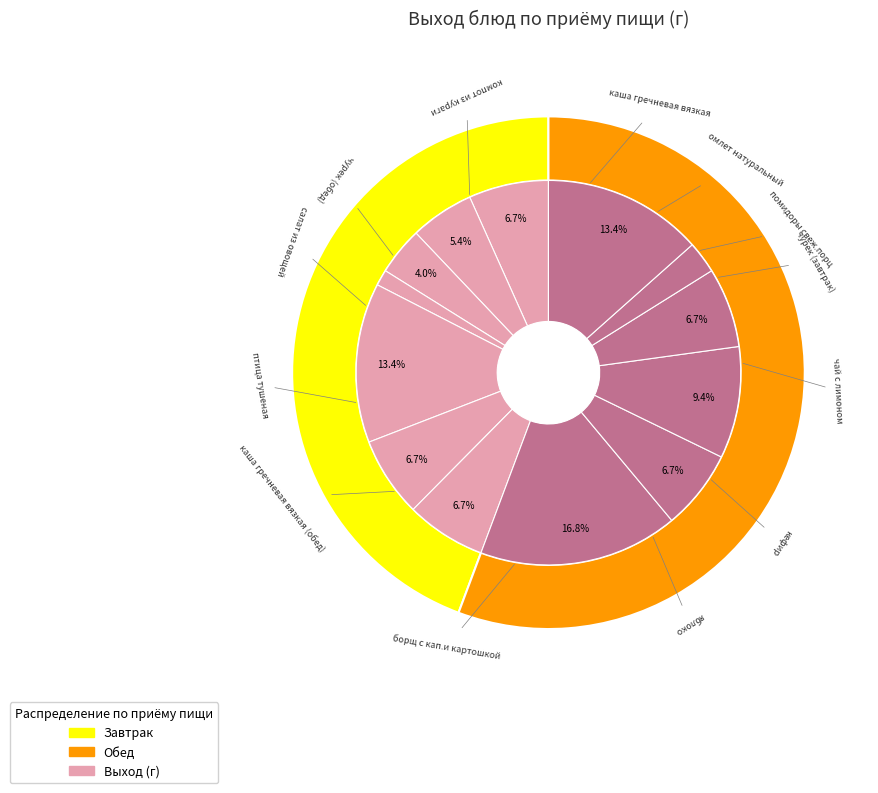

Is it true that кефир is 15% of the pie?

False